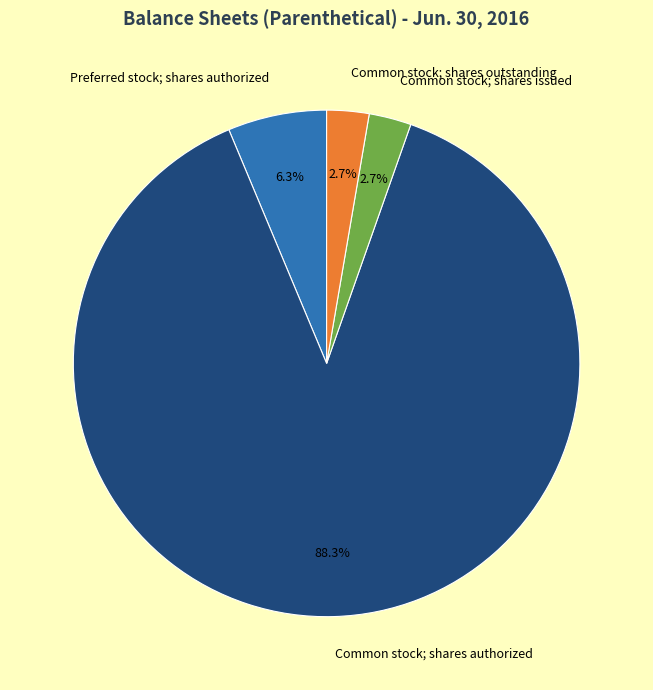

True or false: Preferred stock; shares authorized accounts for 14% of the total.

False